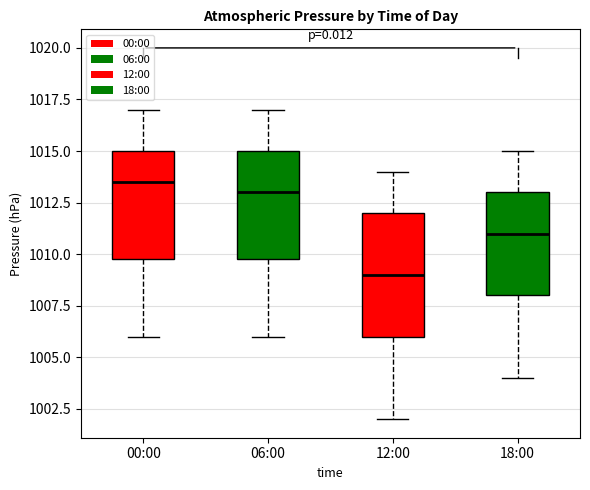

Reading left to right, transcribe this box plot: for each box, give where its median line is, the range the box spans, and where its two whiskers end, as read against the y-axis. The values are not printed on the chart, so give them approximately, as read against the axis.

00:00: median 1013.5, box 1010.0 to 1015.0, whiskers 1006.0 to 1017.0
06:00: median 1013.0, box 1010.0 to 1015.0, whiskers 1006.0 to 1017.0
12:00: median 1009.0, box 1006.0 to 1012.0, whiskers 1002.0 to 1014.0
18:00: median 1011.0, box 1008.0 to 1013.0, whiskers 1004.0 to 1015.0